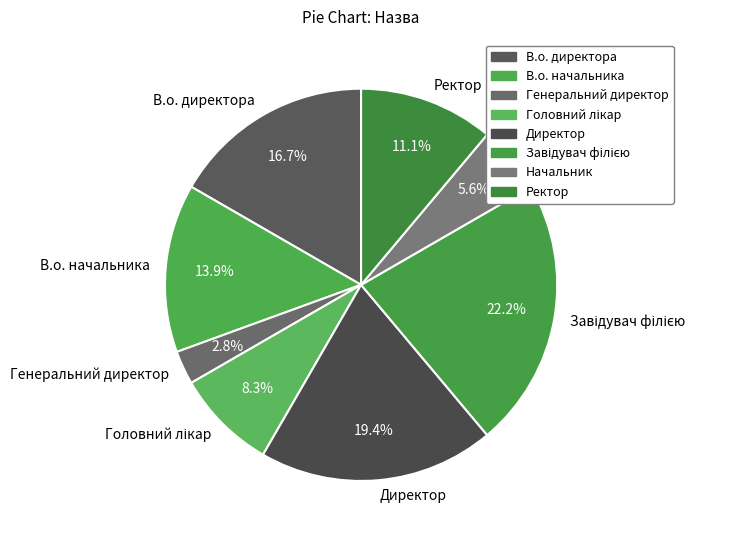

Combined, what portion of the pie is Директор and Начальник?

25.0%